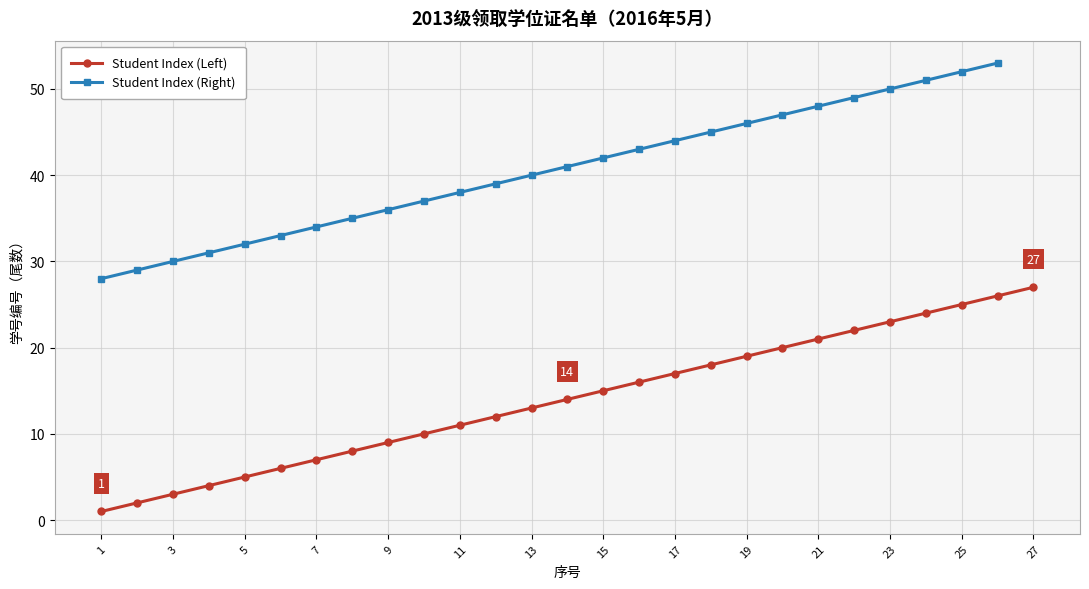

The value of Student Index (Left) at 21 is 21. True or false?

True